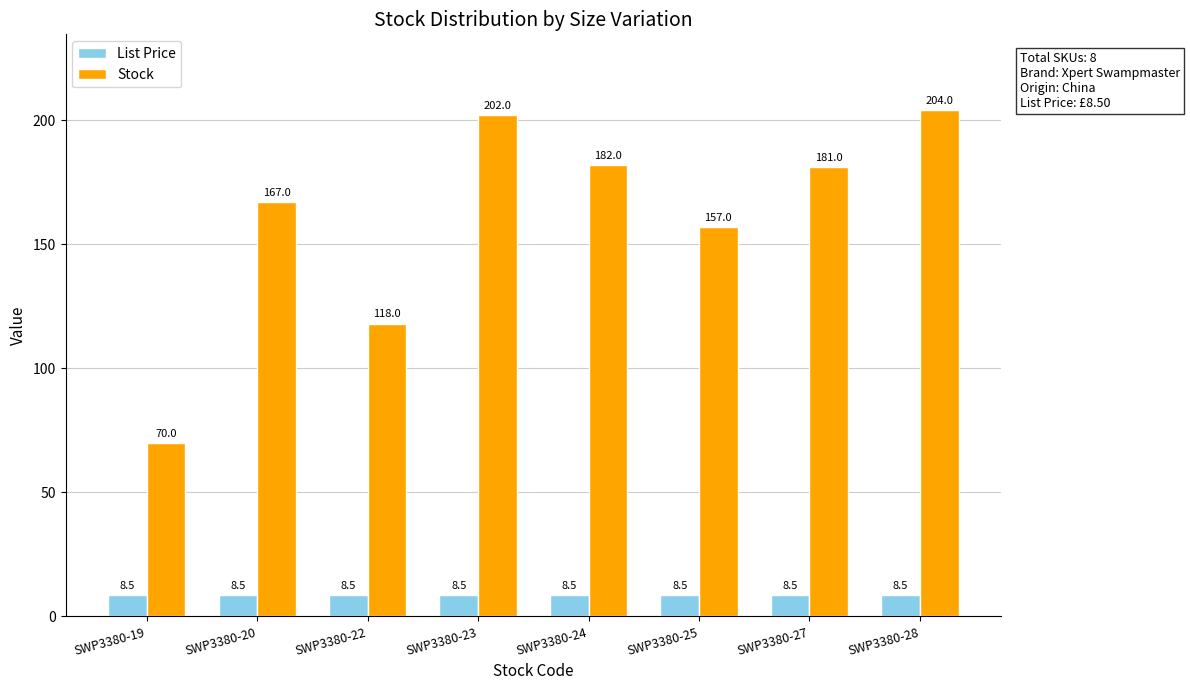

What is the spread (max minus min) of values at SWP3380-27?

172.5